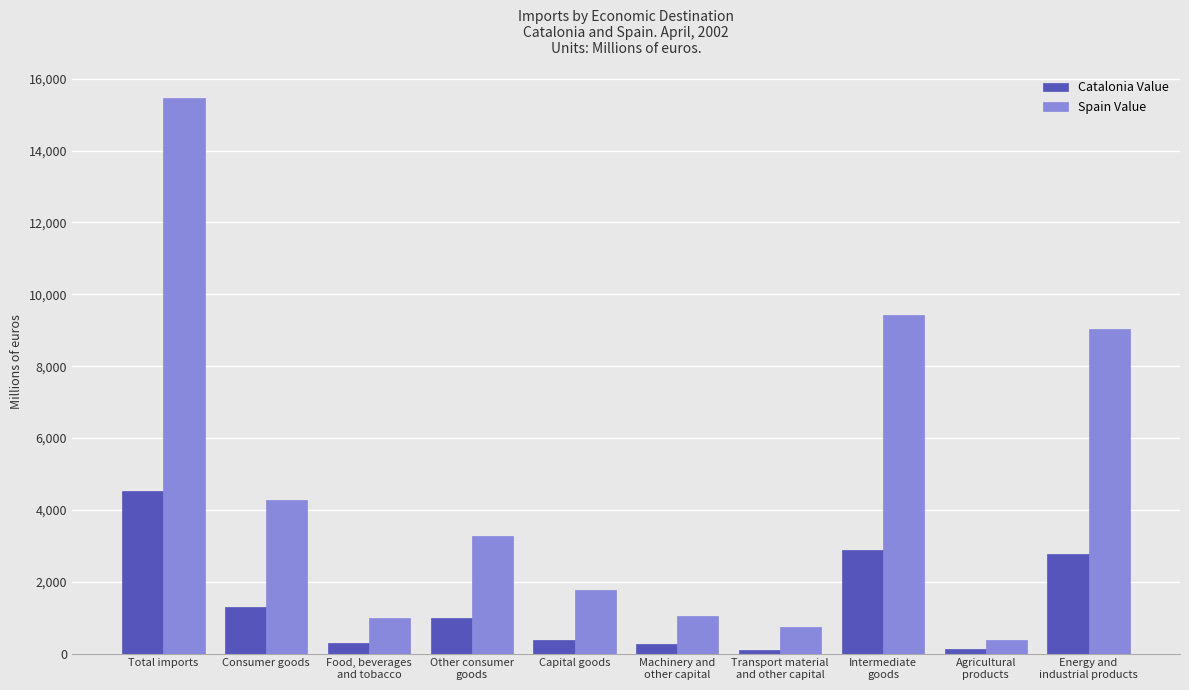

What is the difference between the Catalonia Value values at Food, beverages
and tobacco and Intermediate
goods?

2577.5